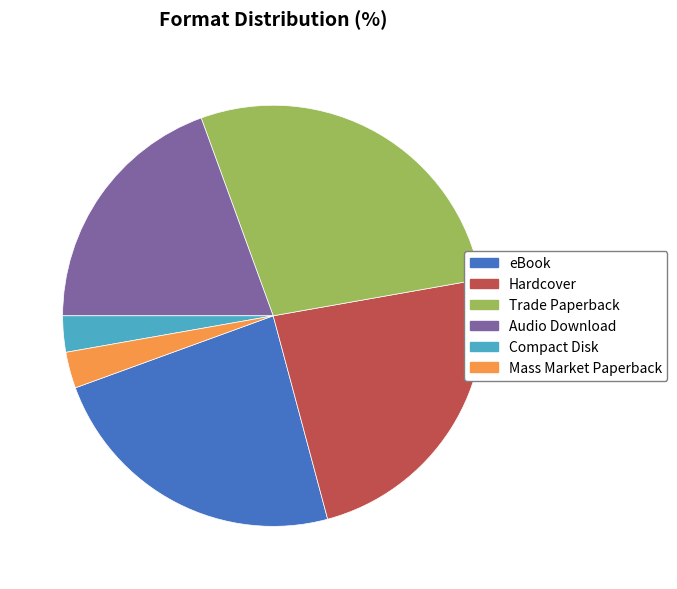

Which has a higher value, Trade Paperback or Hardcover?

Trade Paperback